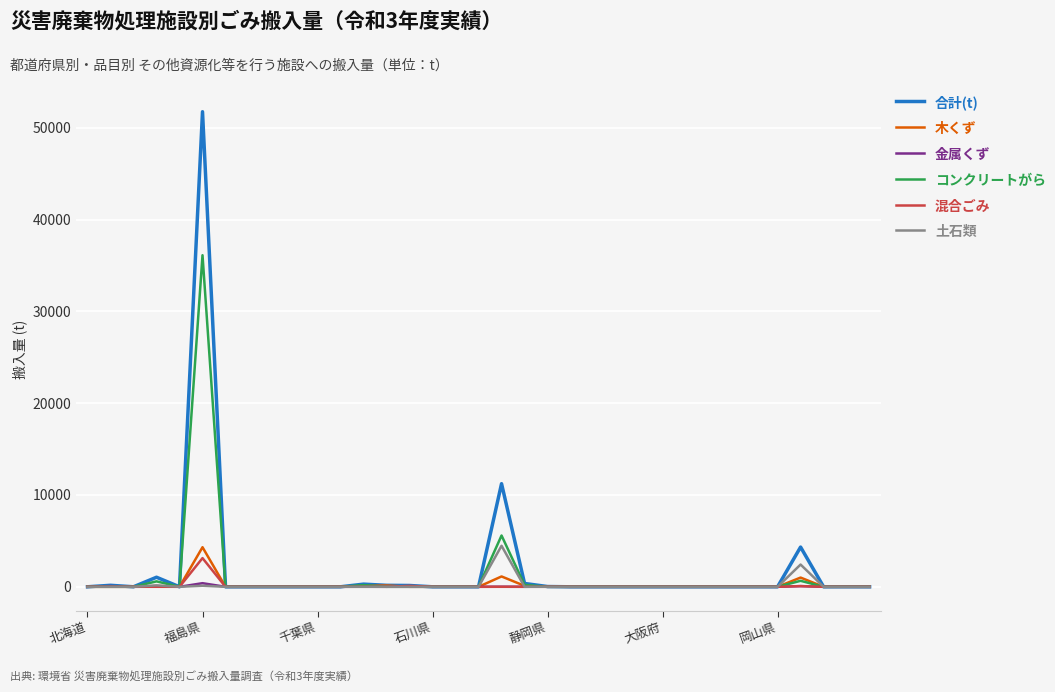

What is the difference between the second highest and minimum values in the 金属くず series?

78